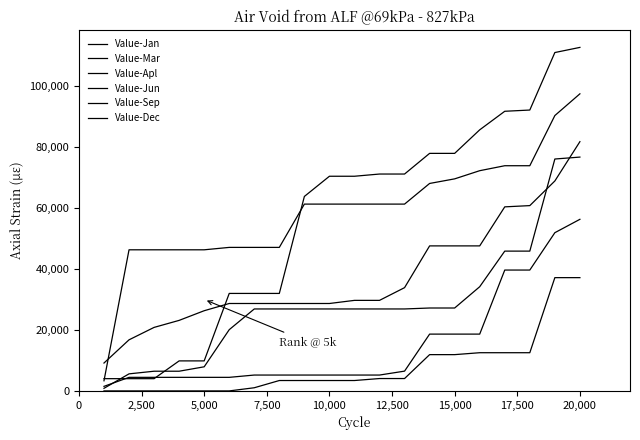

How many values in the Value-Mar series are below 29708?

10